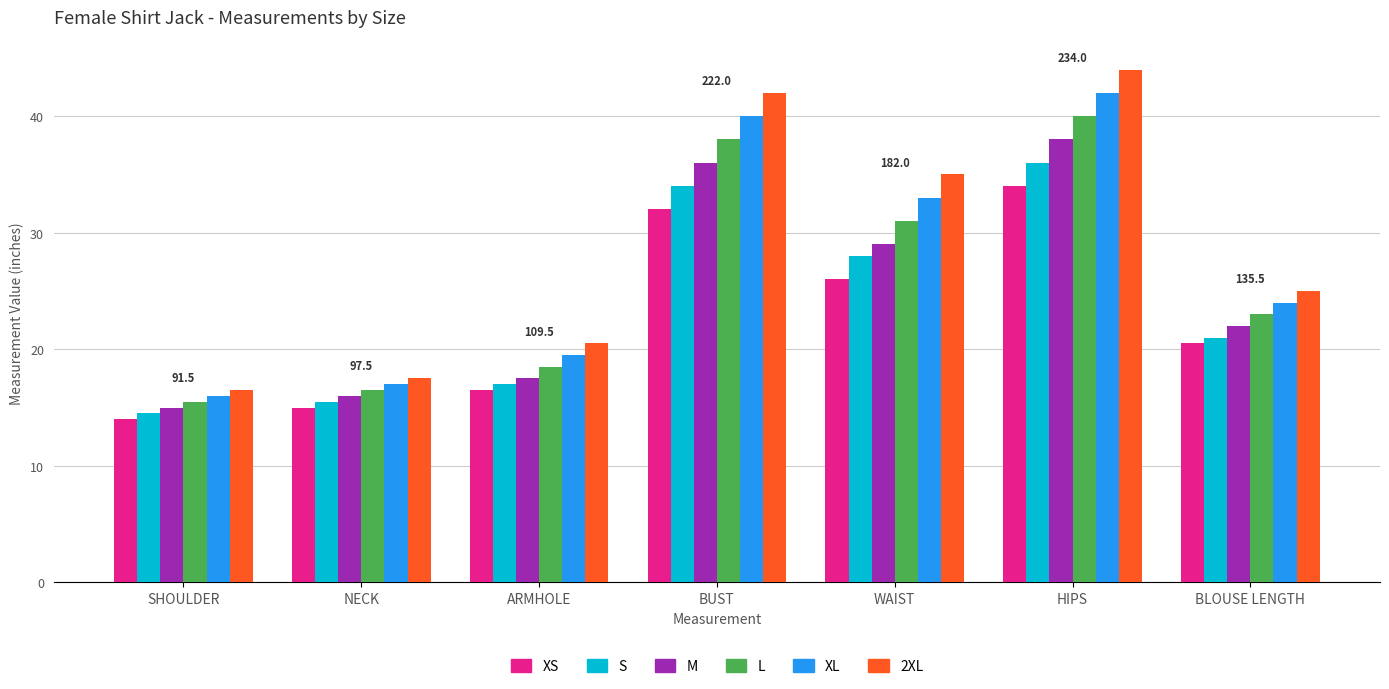

At ARMHOLE, list the series in order from largest to smallest.

2XL, XL, L, M, S, XS